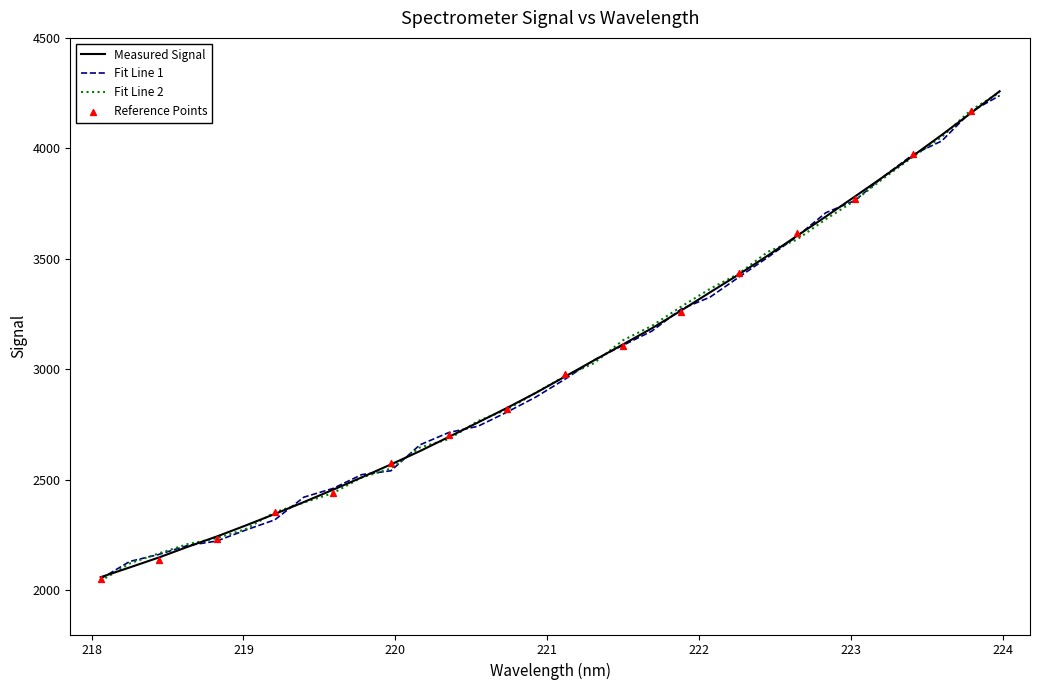

Which has a higher value, 223.0264 or 222.263?

223.0264